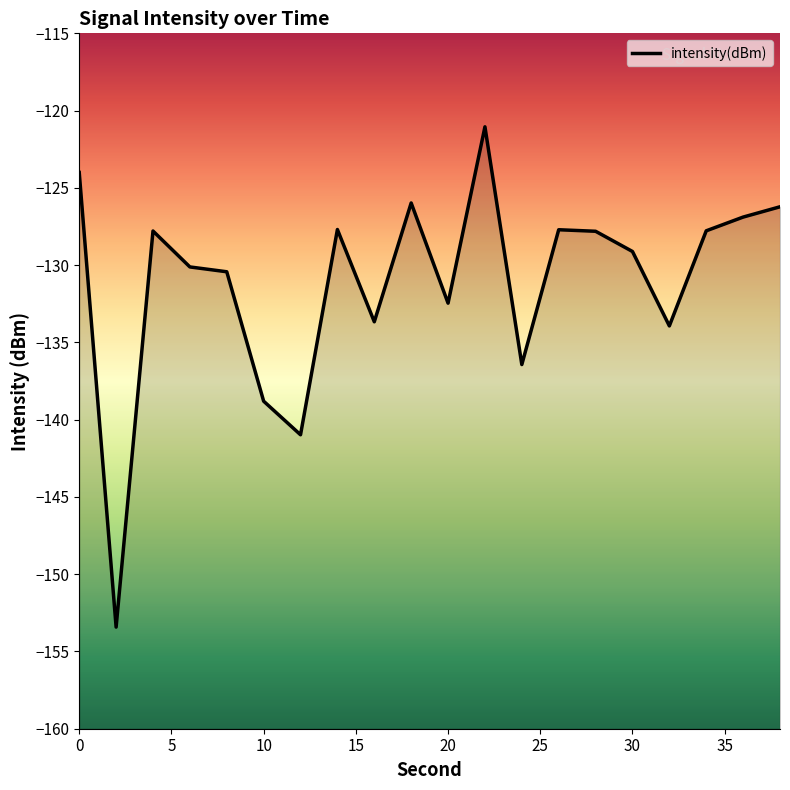

Which category has the highest value across all series?

22